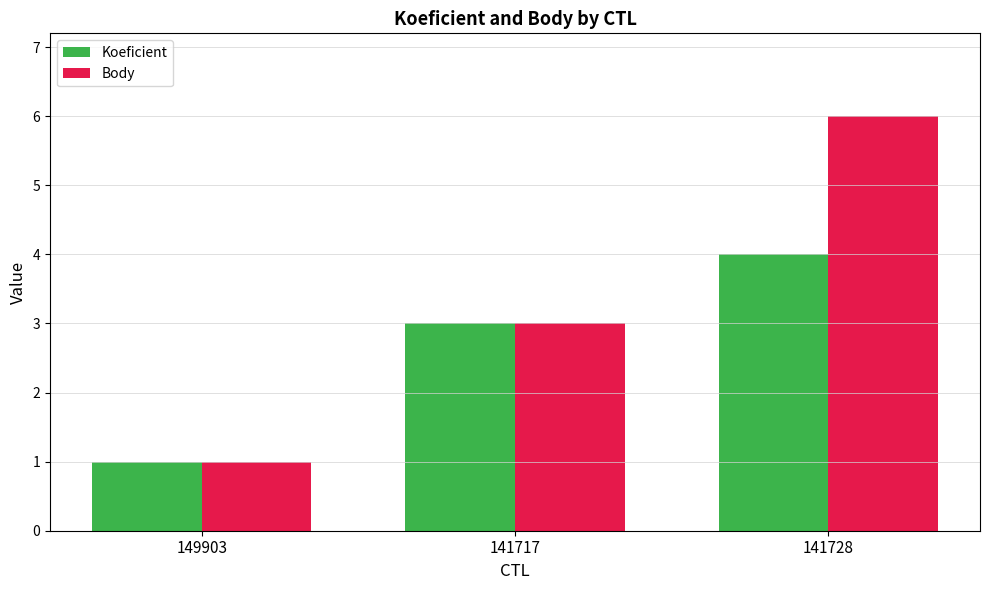

What is the value of the Body bar at the 1st from the left?

1